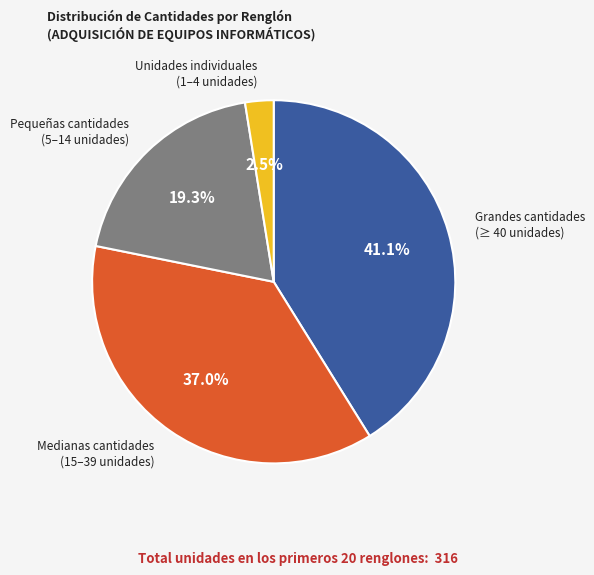

Is there a majority slice in this chart?

No